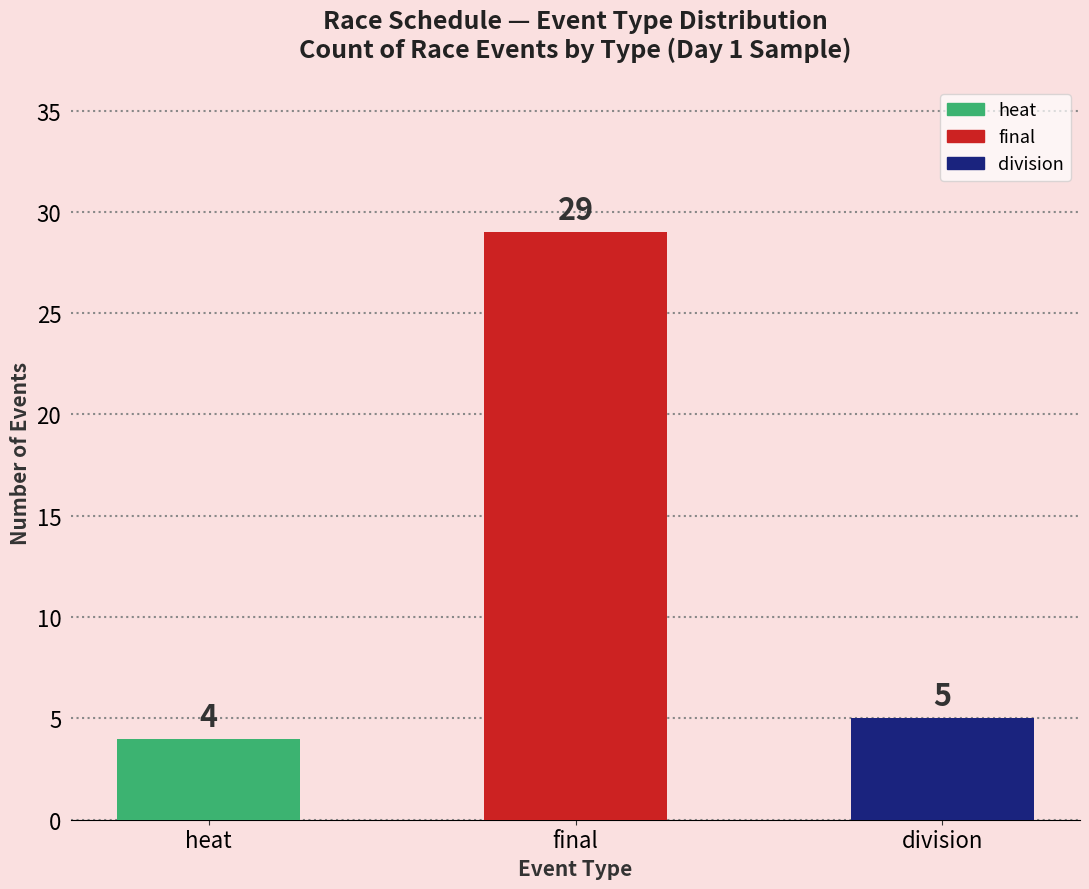

Count the number of data series in this chart.

1